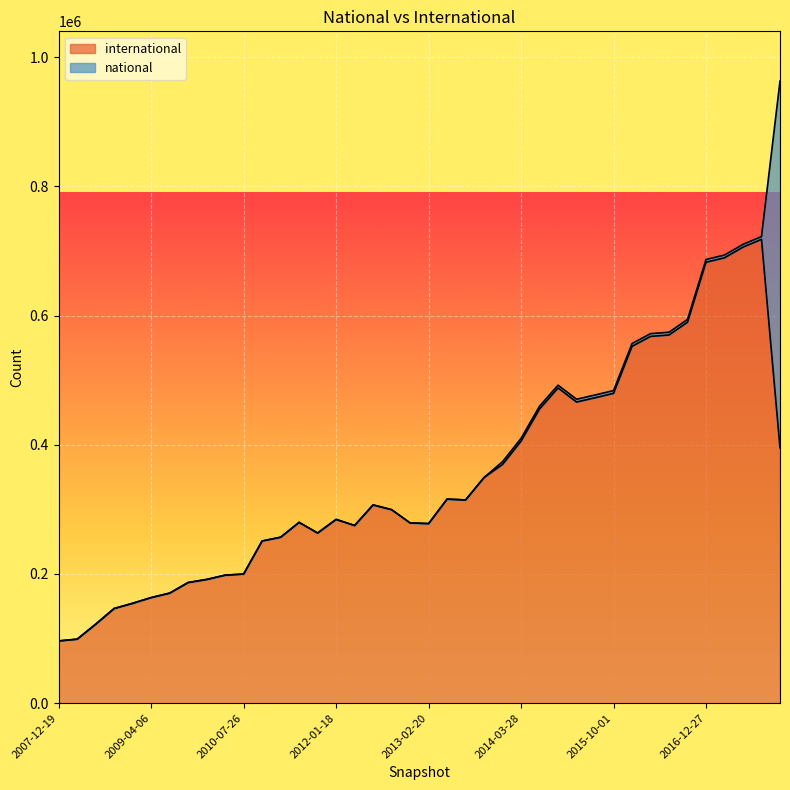

Where is the data nearest to the value 407116?

2014-03-28